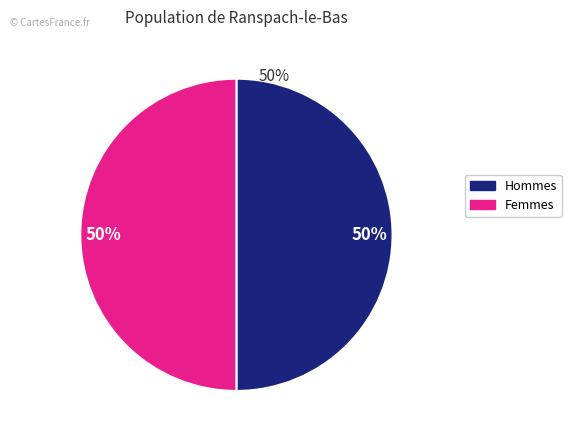

To the nearest percent, what is the average slice percentage?

50%